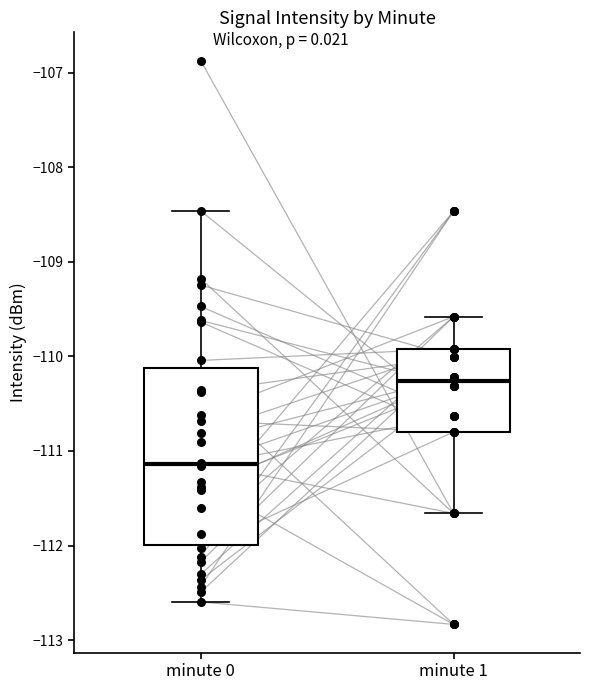

Reading left to right, transcribe this box plot: for each box, give where its median line is, the range the box spans, and where its two whiskers end, as read against the y-axis. The values are not printed on the chart, so give them approximately, as read against the axis.

minute 0: median -111.1, box -112.0 to -110.1, whiskers -112.6 to -108.5
minute 1: median -110.3, box -110.8 to -109.9, whiskers -111.7 to -109.6